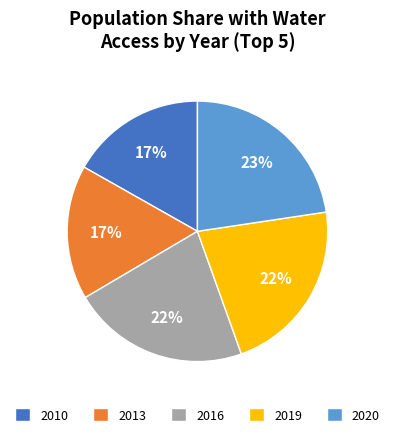

Which has a higher value, 2016 or 2013?

2016